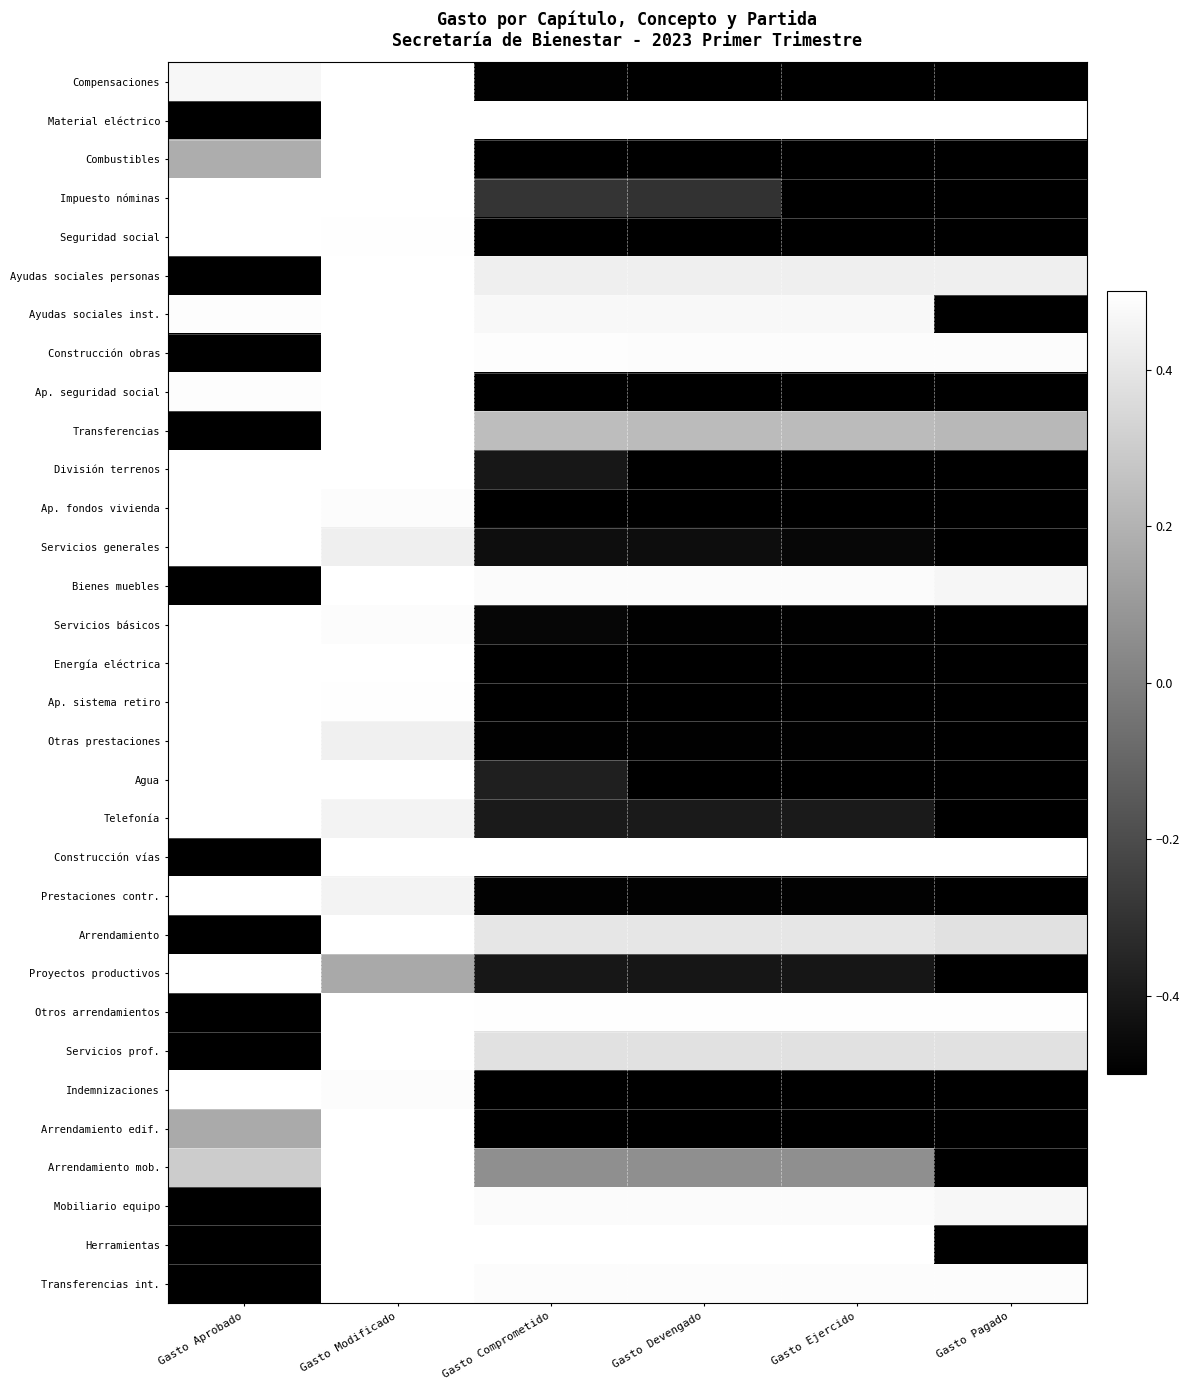

Reading left to right, list all the values displayed in this chart.

Compensaciones: Gasto Aprobado=0.5	Gasto Modificado=0.5	Gasto Comprometido=-0.5	Gasto Devengado=-0.5	Gasto Ejercido=-0.5	Gasto Pagado=-0.5
Material eléctrico: Gasto Aprobado=-0.5	Gasto Modificado=0.5	Gasto Comprometido=0.5	Gasto Devengado=0.5	Gasto Ejercido=0.5	Gasto Pagado=0.5
Combustibles: Gasto Aprobado=0.2	Gasto Modificado=0.5	Gasto Comprometido=-0.5	Gasto Devengado=-0.5	Gasto Ejercido=-0.5	Gasto Pagado=-0.5
Impuesto nóminas: Gasto Aprobado=0.5	Gasto Modificado=0.5	Gasto Comprometido=-0.3	Gasto Devengado=-0.3	Gasto Ejercido=-0.5	Gasto Pagado=-0.5
Seguridad social: Gasto Aprobado=0.5	Gasto Modificado=0.5	Gasto Comprometido=-0.5	Gasto Devengado=-0.5	Gasto Ejercido=-0.5	Gasto Pagado=-0.5
Ayudas sociales personas: Gasto Aprobado=-0.5	Gasto Modificado=0.5	Gasto Comprometido=0.4	Gasto Devengado=0.4	Gasto Ejercido=0.4	Gasto Pagado=0.4
Ayudas sociales inst.: Gasto Aprobado=0.5	Gasto Modificado=0.5	Gasto Comprometido=0.5	Gasto Devengado=0.5	Gasto Ejercido=0.5	Gasto Pagado=-0.5
Construcción obras: Gasto Aprobado=-0.5	Gasto Modificado=0.5	Gasto Comprometido=0.5	Gasto Devengado=0.5	Gasto Ejercido=0.5	Gasto Pagado=0.5
Ap. seguridad social: Gasto Aprobado=0.5	Gasto Modificado=0.5	Gasto Comprometido=-0.5	Gasto Devengado=-0.5	Gasto Ejercido=-0.5	Gasto Pagado=-0.5
Transferencias: Gasto Aprobado=-0.5	Gasto Modificado=0.5	Gasto Comprometido=0.2	Gasto Devengado=0.2	Gasto Ejercido=0.2	Gasto Pagado=0.2
División terrenos: Gasto Aprobado=0.5	Gasto Modificado=0.5	Gasto Comprometido=-0.4	Gasto Devengado=-0.5	Gasto Ejercido=-0.5	Gasto Pagado=-0.5
Ap. fondos vivienda: Gasto Aprobado=0.5	Gasto Modificado=0.5	Gasto Comprometido=-0.5	Gasto Devengado=-0.5	Gasto Ejercido=-0.5	Gasto Pagado=-0.5
Servicios generales: Gasto Aprobado=0.5	Gasto Modificado=0.4	Gasto Comprometido=-0.4	Gasto Devengado=-0.4	Gasto Ejercido=-0.5	Gasto Pagado=-0.5
Bienes muebles: Gasto Aprobado=-0.5	Gasto Modificado=0.5	Gasto Comprometido=0.5	Gasto Devengado=0.5	Gasto Ejercido=0.5	Gasto Pagado=0.5
Servicios básicos: Gasto Aprobado=0.5	Gasto Modificado=0.5	Gasto Comprometido=-0.5	Gasto Devengado=-0.5	Gasto Ejercido=-0.5	Gasto Pagado=-0.5
Energía eléctrica: Gasto Aprobado=0.5	Gasto Modificado=0.5	Gasto Comprometido=-0.5	Gasto Devengado=-0.5	Gasto Ejercido=-0.5	Gasto Pagado=-0.5
Ap. sistema retiro: Gasto Aprobado=0.5	Gasto Modificado=0.5	Gasto Comprometido=-0.5	Gasto Devengado=-0.5	Gasto Ejercido=-0.5	Gasto Pagado=-0.5
Otras prestaciones: Gasto Aprobado=0.5	Gasto Modificado=0.4	Gasto Comprometido=-0.5	Gasto Devengado=-0.5	Gasto Ejercido=-0.5	Gasto Pagado=-0.5
Agua: Gasto Aprobado=0.5	Gasto Modificado=0.5	Gasto Comprometido=-0.4	Gasto Devengado=-0.5	Gasto Ejercido=-0.5	Gasto Pagado=-0.5
Telefonía: Gasto Aprobado=0.5	Gasto Modificado=0.4	Gasto Comprometido=-0.4	Gasto Devengado=-0.4	Gasto Ejercido=-0.4	Gasto Pagado=-0.5
Construcción vías: Gasto Aprobado=-0.5	Gasto Modificado=0.5	Gasto Comprometido=0.5	Gasto Devengado=0.5	Gasto Ejercido=0.5	Gasto Pagado=0.5
Prestaciones contr.: Gasto Aprobado=0.5	Gasto Modificado=0.5	Gasto Comprometido=-0.5	Gasto Devengado=-0.5	Gasto Ejercido=-0.5	Gasto Pagado=-0.5
Arrendamiento: Gasto Aprobado=-0.5	Gasto Modificado=0.5	Gasto Comprometido=0.4	Gasto Devengado=0.4	Gasto Ejercido=0.4	Gasto Pagado=0.4
Proyectos productivos: Gasto Aprobado=0.5	Gasto Modificado=0.2	Gasto Comprometido=-0.4	Gasto Devengado=-0.4	Gasto Ejercido=-0.4	Gasto Pagado=-0.5
Otros arrendamientos: Gasto Aprobado=-0.5	Gasto Modificado=0.5	Gasto Comprometido=0.5	Gasto Devengado=0.5	Gasto Ejercido=0.5	Gasto Pagado=0.5
Servicios prof.: Gasto Aprobado=-0.5	Gasto Modificado=0.5	Gasto Comprometido=0.4	Gasto Devengado=0.4	Gasto Ejercido=0.4	Gasto Pagado=0.4
Indemnizaciones: Gasto Aprobado=0.5	Gasto Modificado=0.5	Gasto Comprometido=-0.5	Gasto Devengado=-0.5	Gasto Ejercido=-0.5	Gasto Pagado=-0.5
Arrendamiento edif.: Gasto Aprobado=0.2	Gasto Modificado=0.5	Gasto Comprometido=-0.5	Gasto Devengado=-0.5	Gasto Ejercido=-0.5	Gasto Pagado=-0.5
Arrendamiento mob.: Gasto Aprobado=0.3	Gasto Modificado=0.5	Gasto Comprometido=0.1	Gasto Devengado=0.1	Gasto Ejercido=0.1	Gasto Pagado=-0.5
Mobiliario equipo: Gasto Aprobado=-0.5	Gasto Modificado=0.5	Gasto Comprometido=0.5	Gasto Devengado=0.5	Gasto Ejercido=0.5	Gasto Pagado=0.5
Herramientas: Gasto Aprobado=-0.5	Gasto Modificado=0.5	Gasto Comprometido=0.5	Gasto Devengado=0.5	Gasto Ejercido=0.5	Gasto Pagado=-0.5
Transferencias int.: Gasto Aprobado=-0.5	Gasto Modificado=0.5	Gasto Comprometido=0.5	Gasto Devengado=0.5	Gasto Ejercido=0.5	Gasto Pagado=0.5